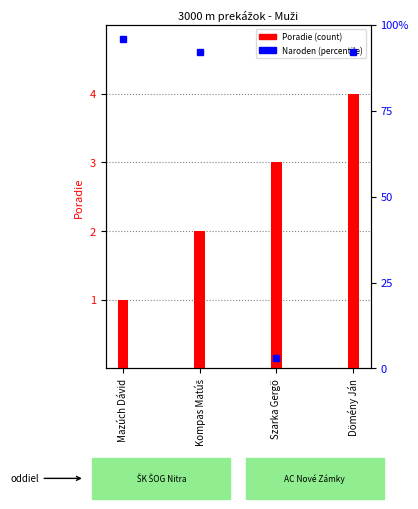

Rank the series by their maximum value, from lowest to highest.

Poradie, Naroden